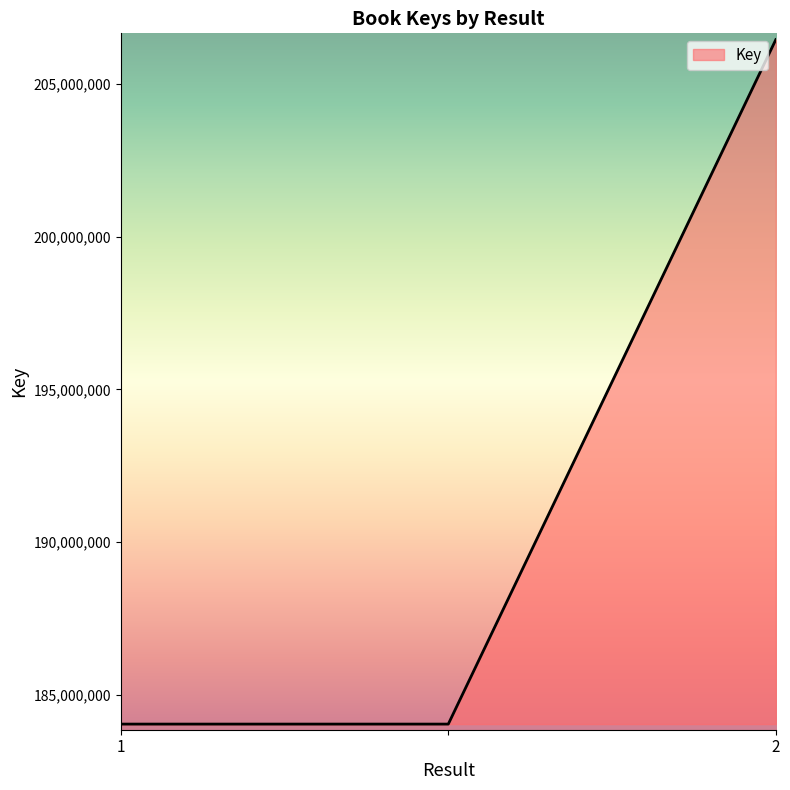

Reading left to right, list all the values displayed in this chart.

184052001	184052001	206441850